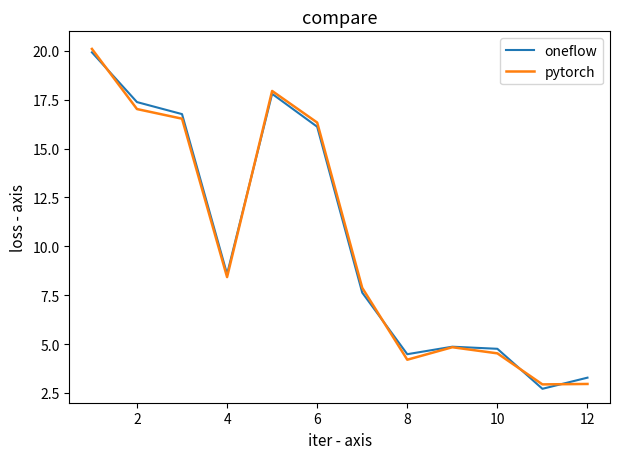

What is the maximum value shown in the chart?

20.1